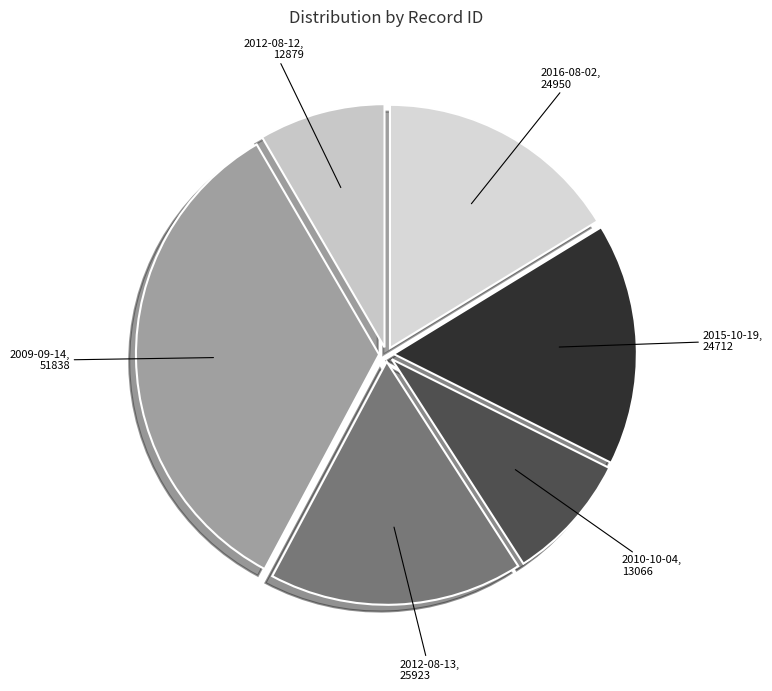

Is there any slice that represents more than half of the pie?

No